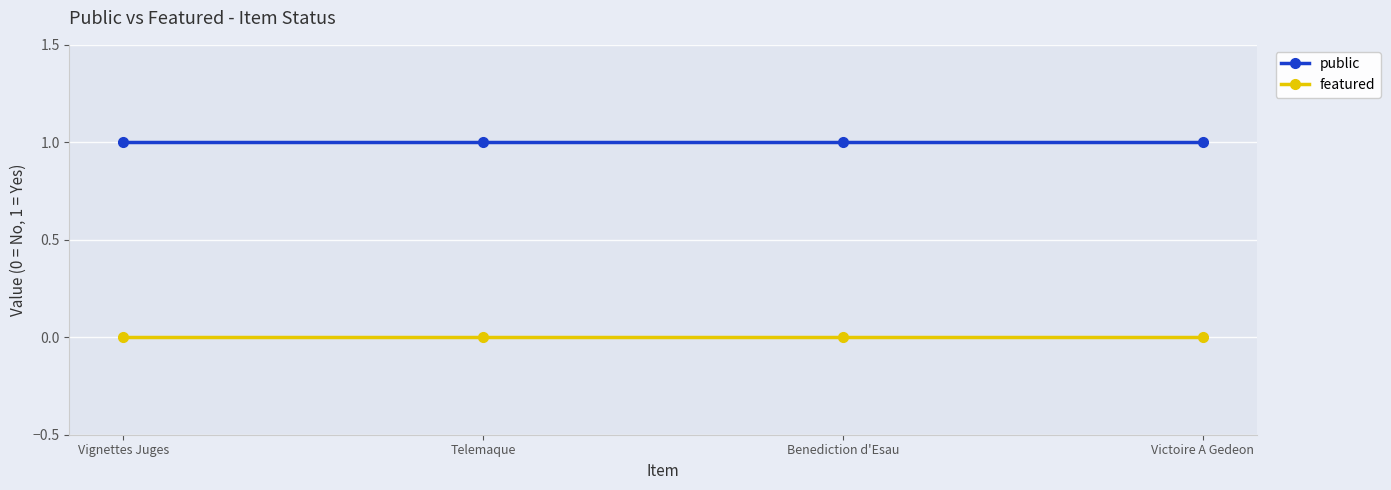

What is the label of the 1st point from the right?

Victoire A Gedeon